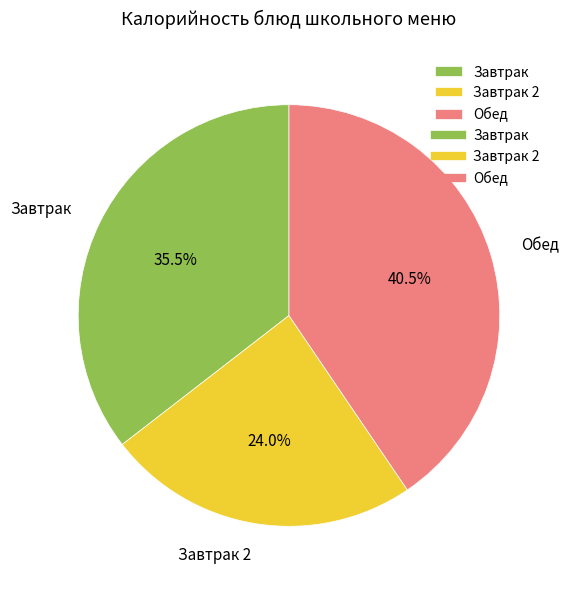

Rank the categories by value from lowest to highest.

Завтрак 2, Завтрак, Обед